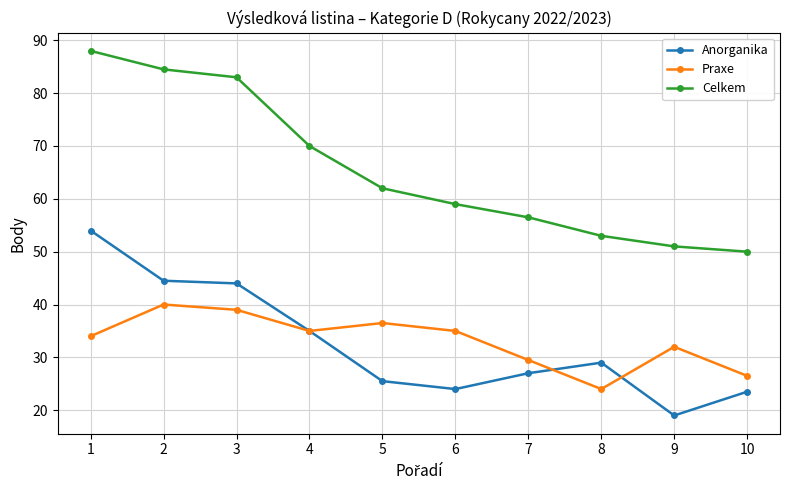

What is the average value of the Celkem series?

65.7